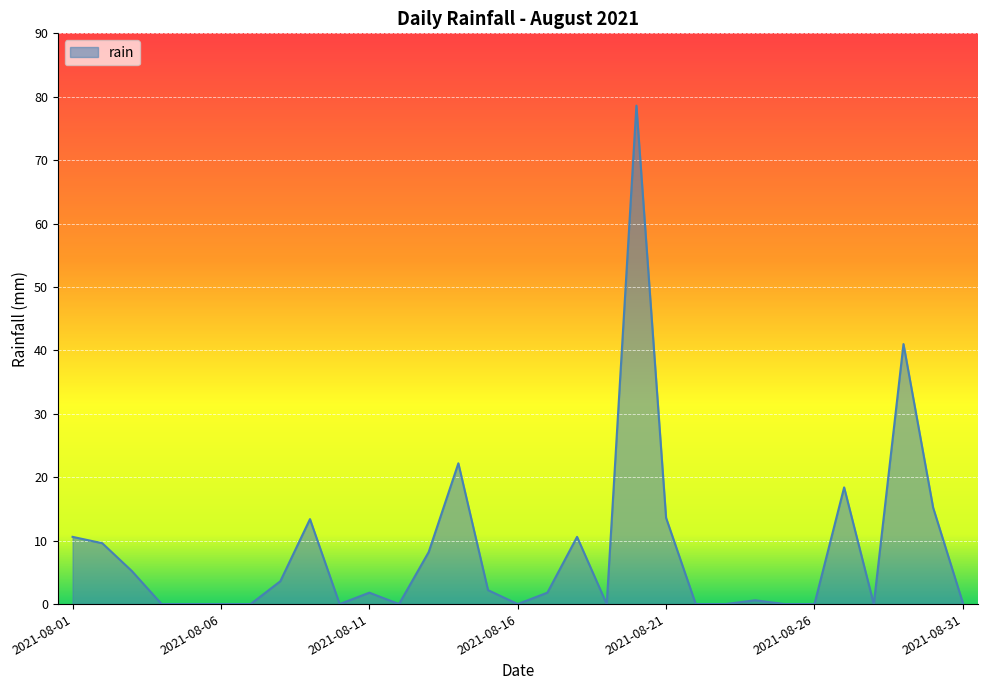

What is the greatest value displayed?

78.6